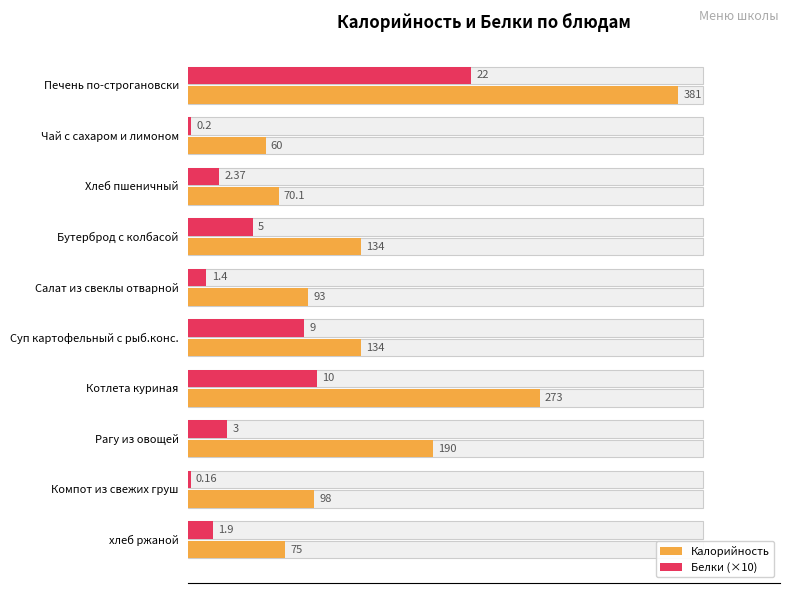

What position from the right is Чай с сахаром и лимоном?

9